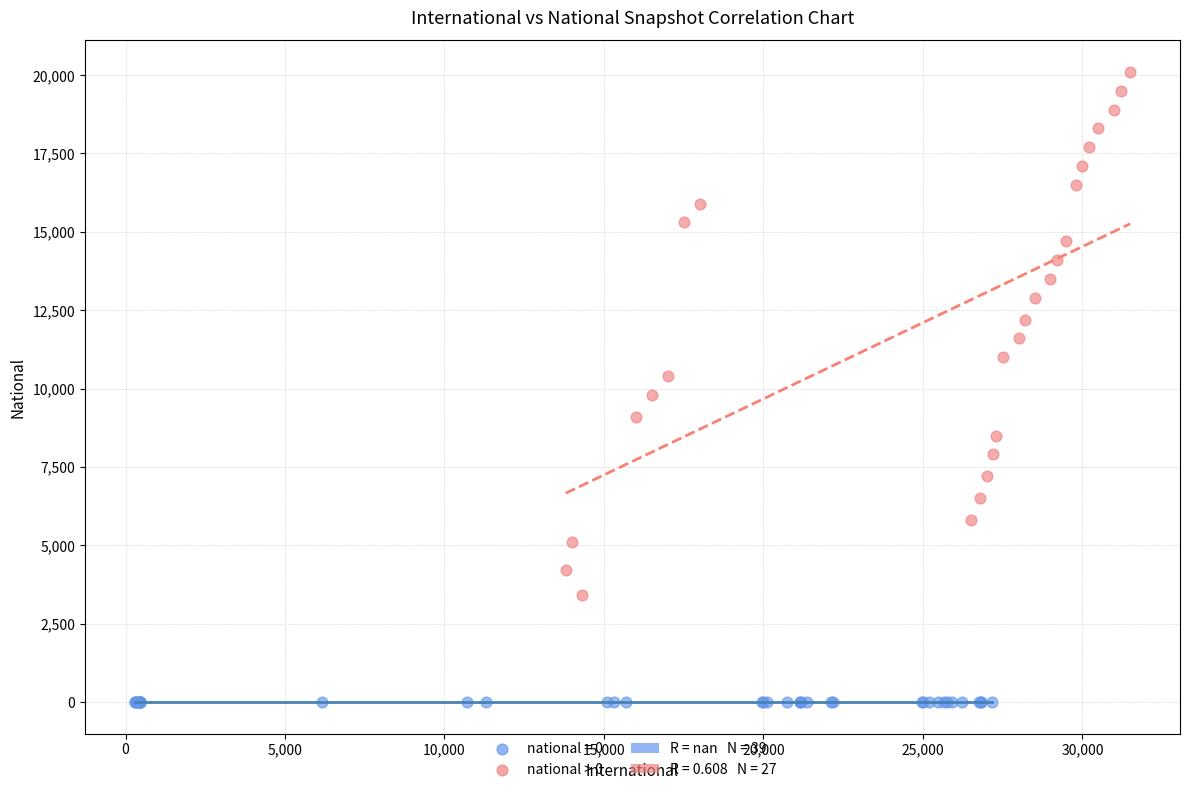

Which series reaches the maximum Y coordinate?

national > 0